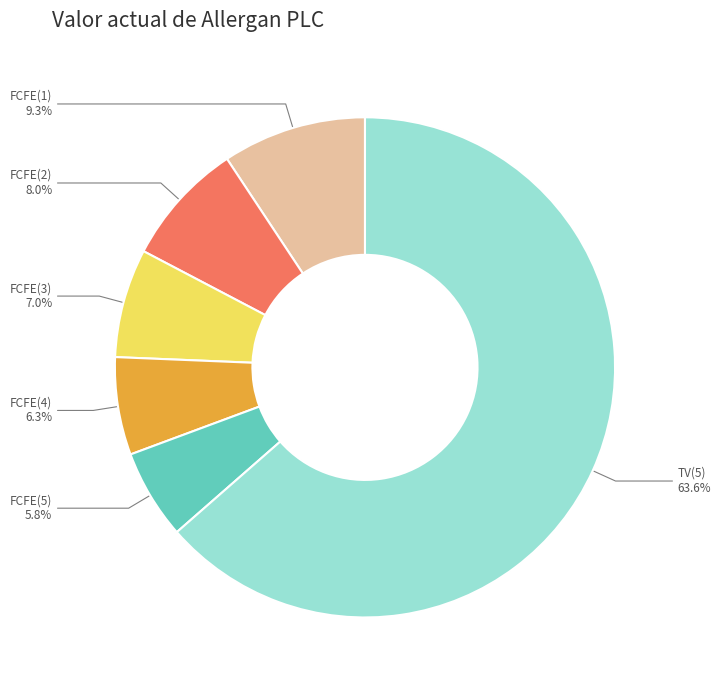

What is the smallest slice in the pie chart?

FCFE(5)